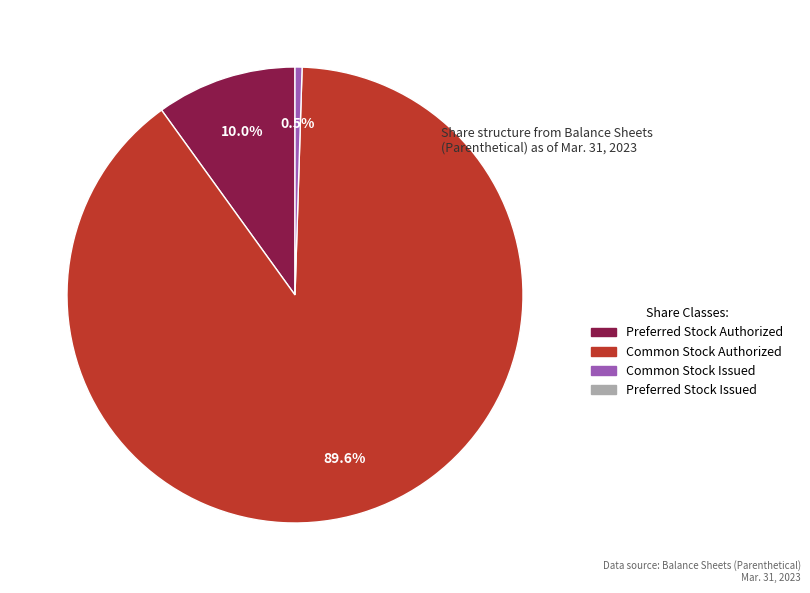

How many segments does this pie chart have?

3